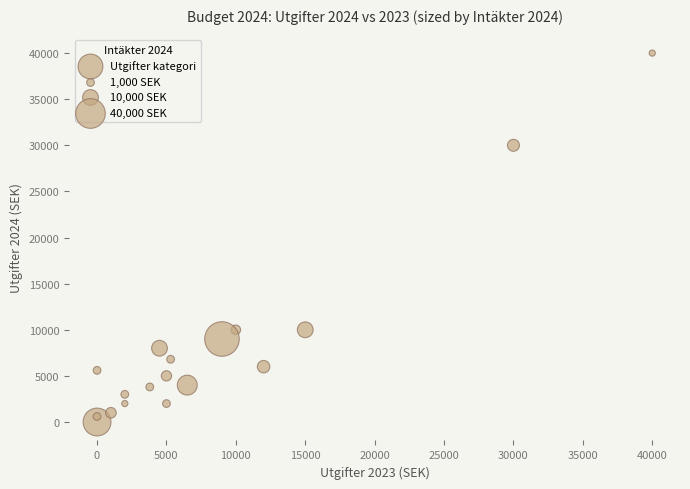

What is the range of X values (max minus min)?

40000